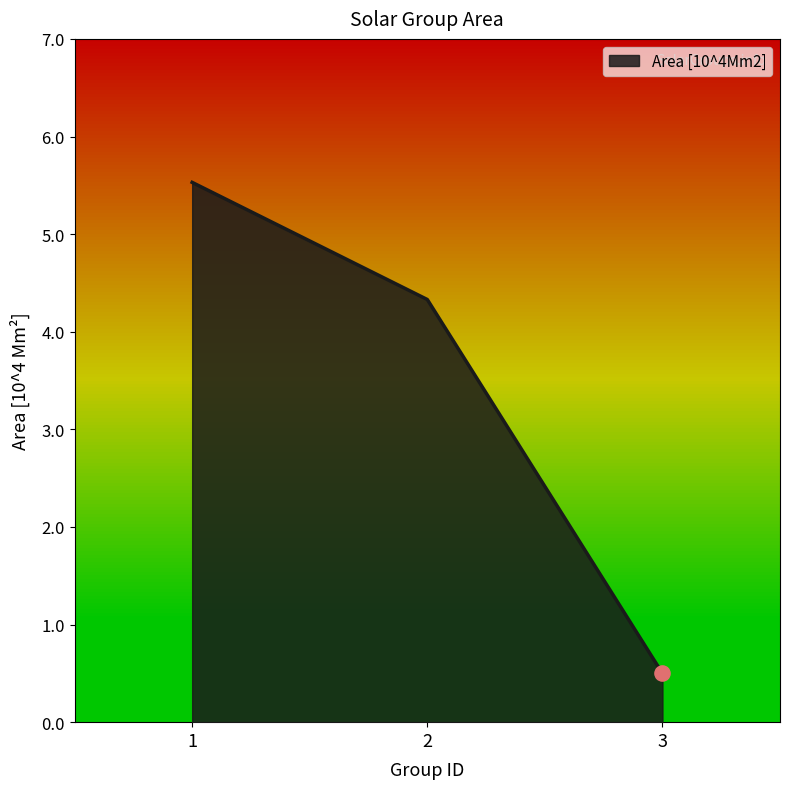

Between 3 and 1, which is larger?

1